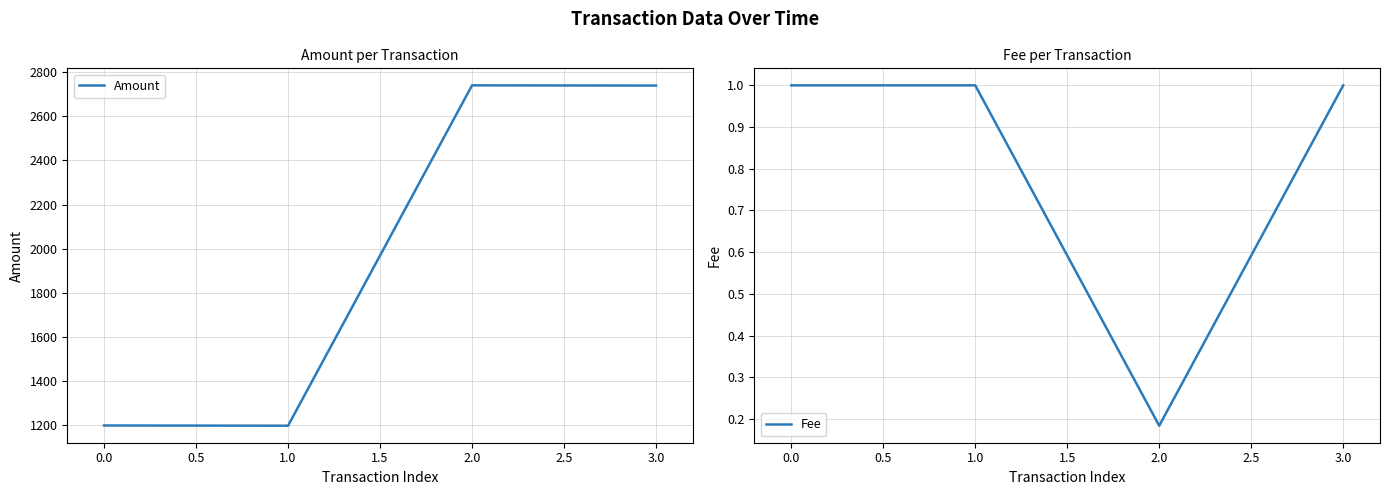

Which category has the lowest value in the Fee series?

2.0